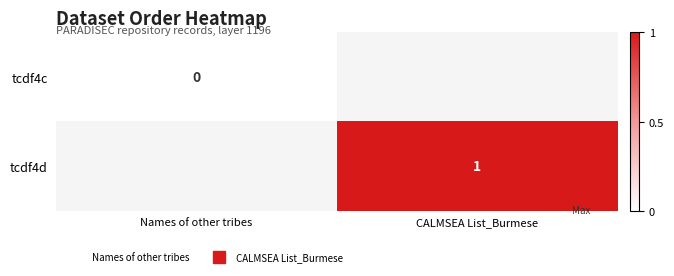

Which label corresponds to the largest value in the chart?

CALMSEA List_Burmese